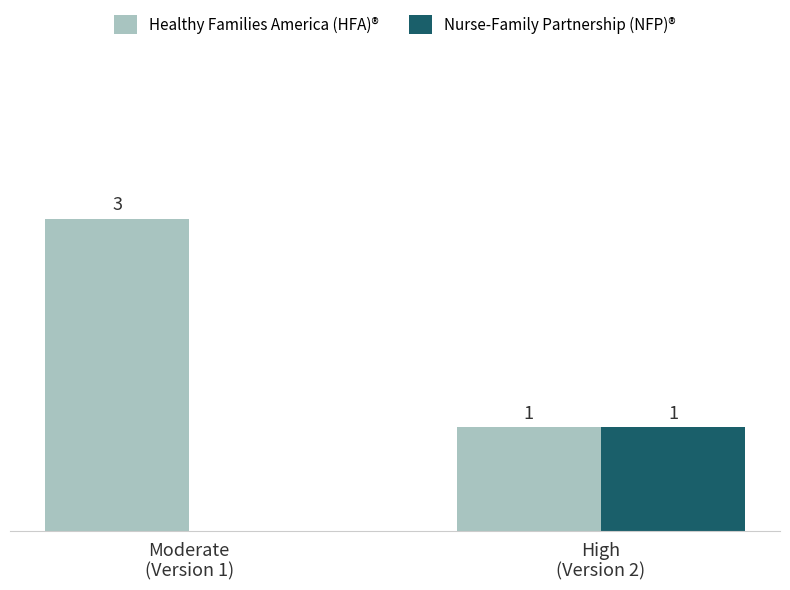

Which series has the largest total across all categories?

Healthy Families America (HFA)®